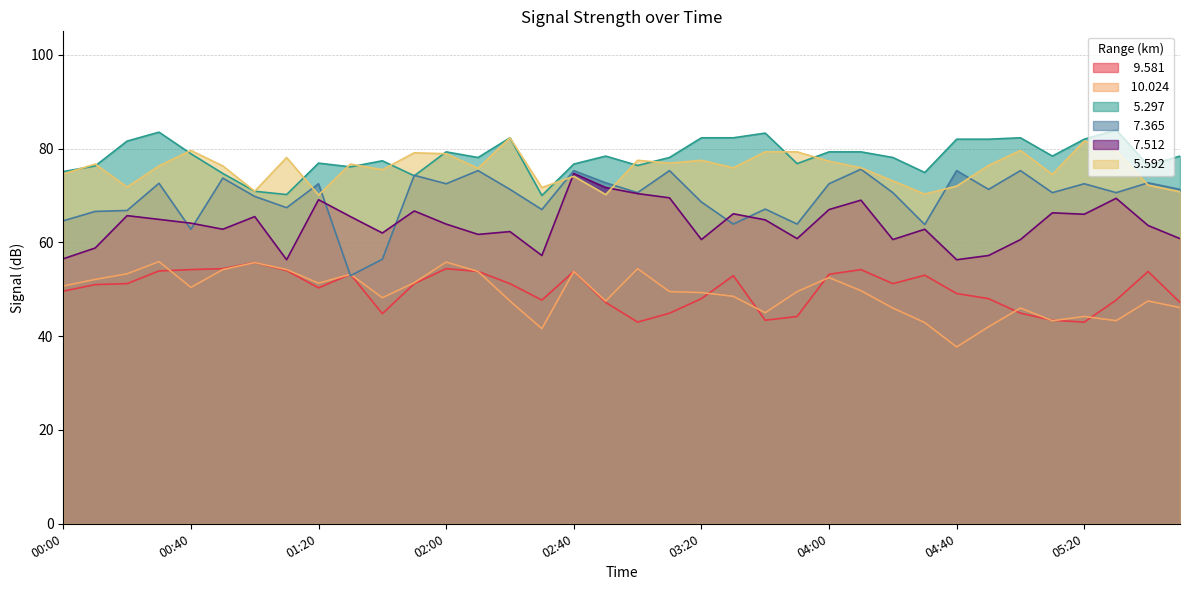

What is the approximate value of   9.581 at 03:20?

48.0